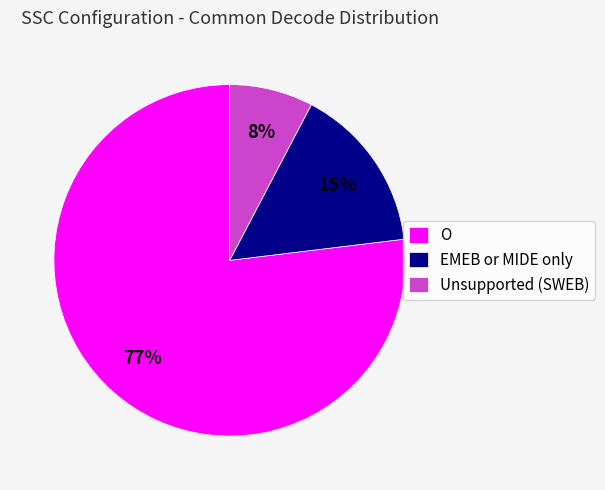

How many slices are in this pie chart?

3